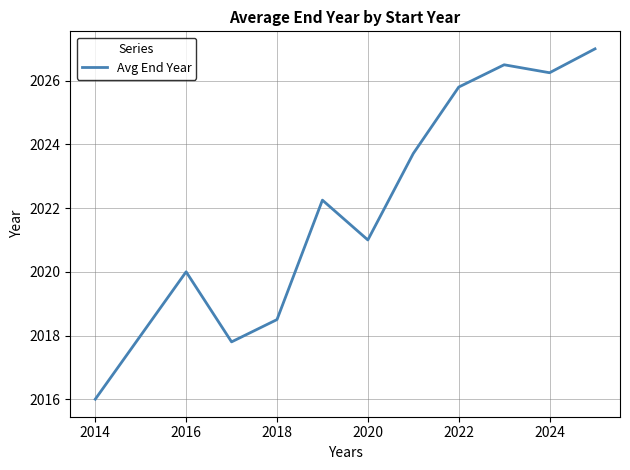

What is the greatest value displayed?

2027.0